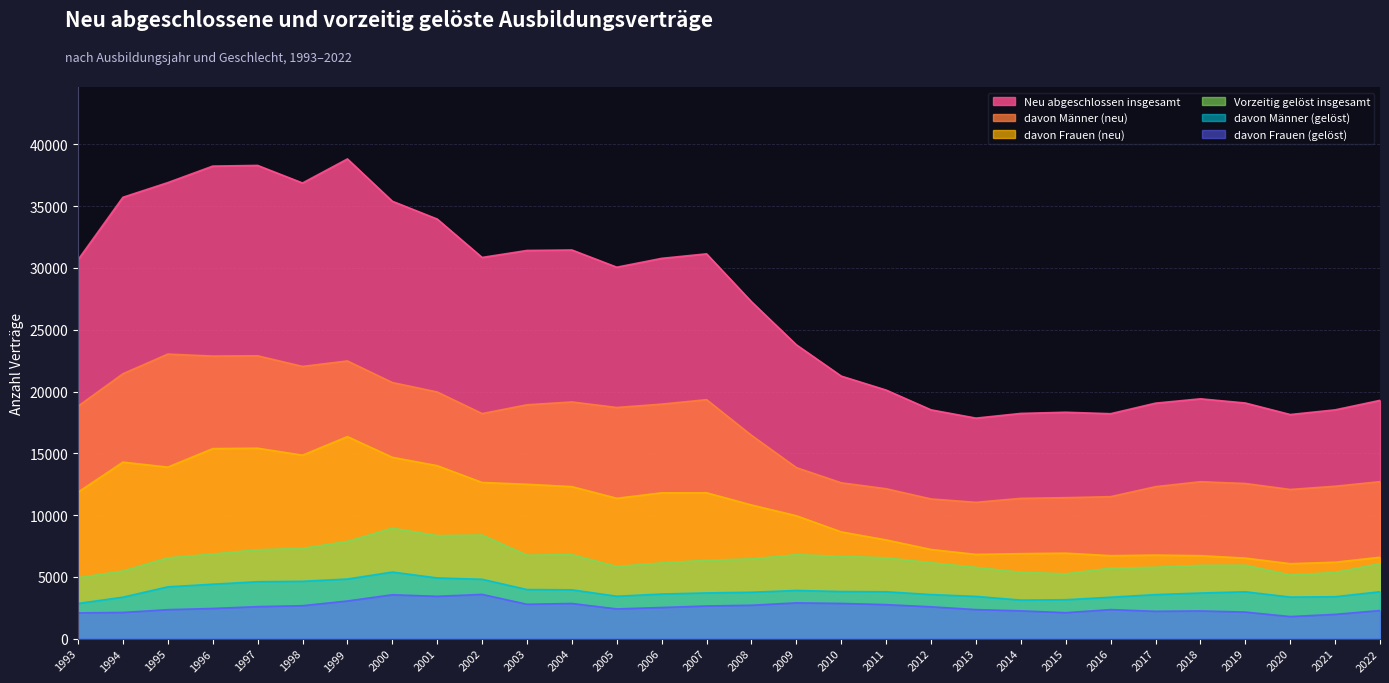

How many interior local valleys does the Neu abgeschlossen insgesamt series have?

6